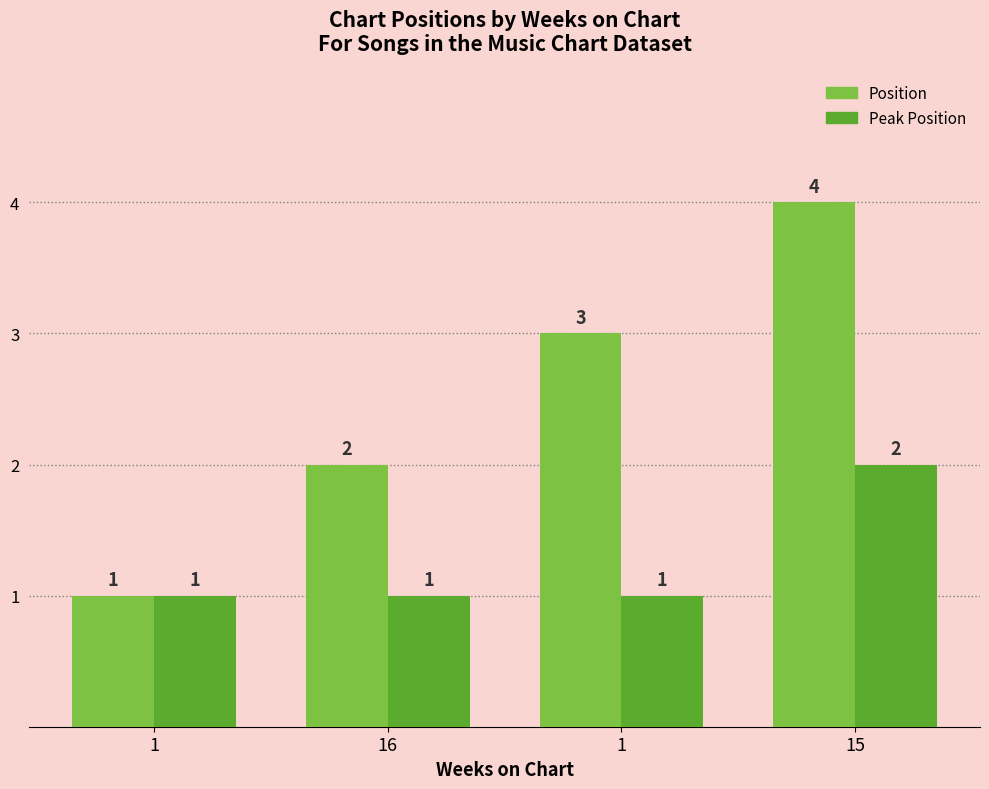

Reading left to right, extract all data points from this chart.

Position: 1=1	16=2	1=3	15=4
Peak Position: 1=1	16=1	1=1	15=2